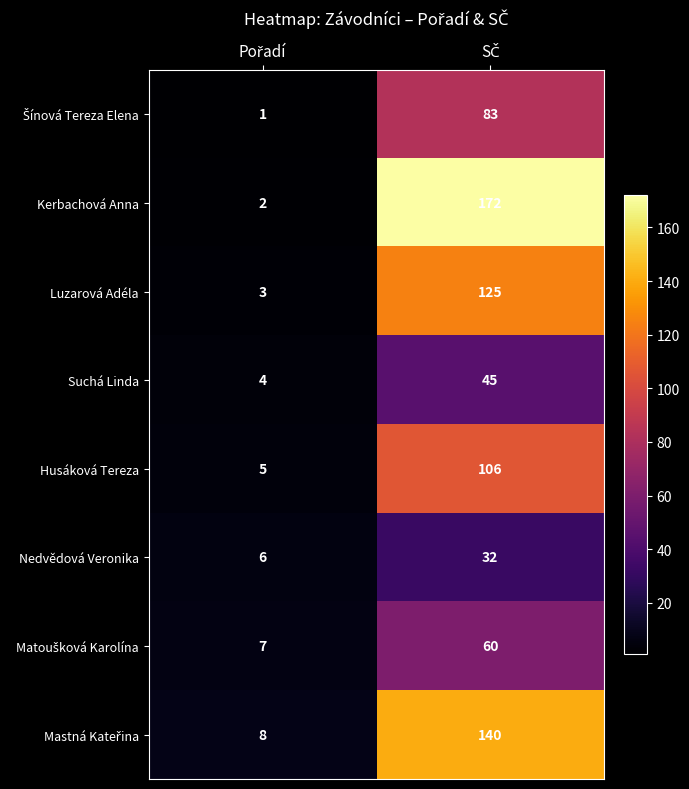

Which series has the widest spread of values?

Kerbachová Anna